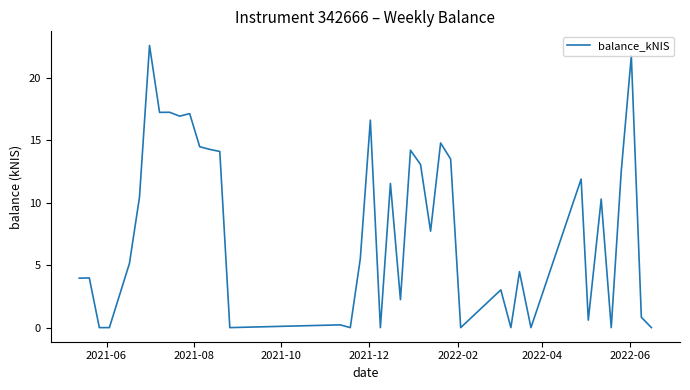

Is this an area chart (filled region under the line)?

No